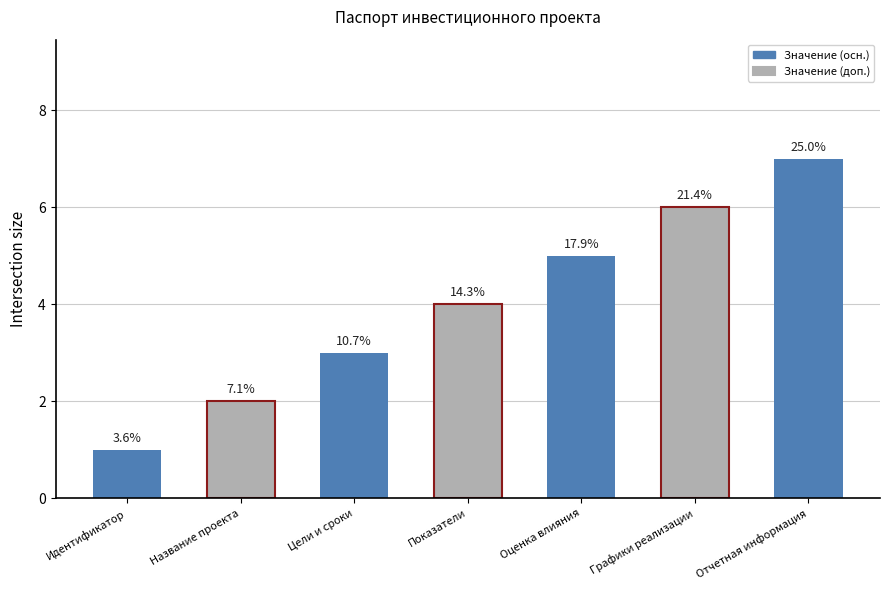

Count the values in the range 2 to 6.

5